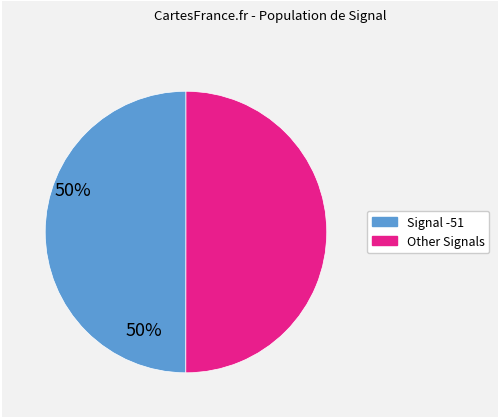

How many slices are in this pie chart?

2